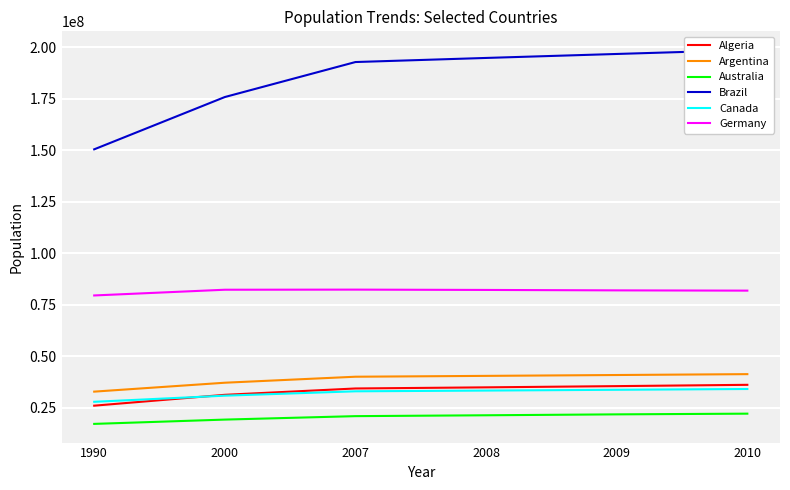

Rank the categories by Algeria value from lowest to highest.

1990, 2000, 2007, 2008, 2009, 2010